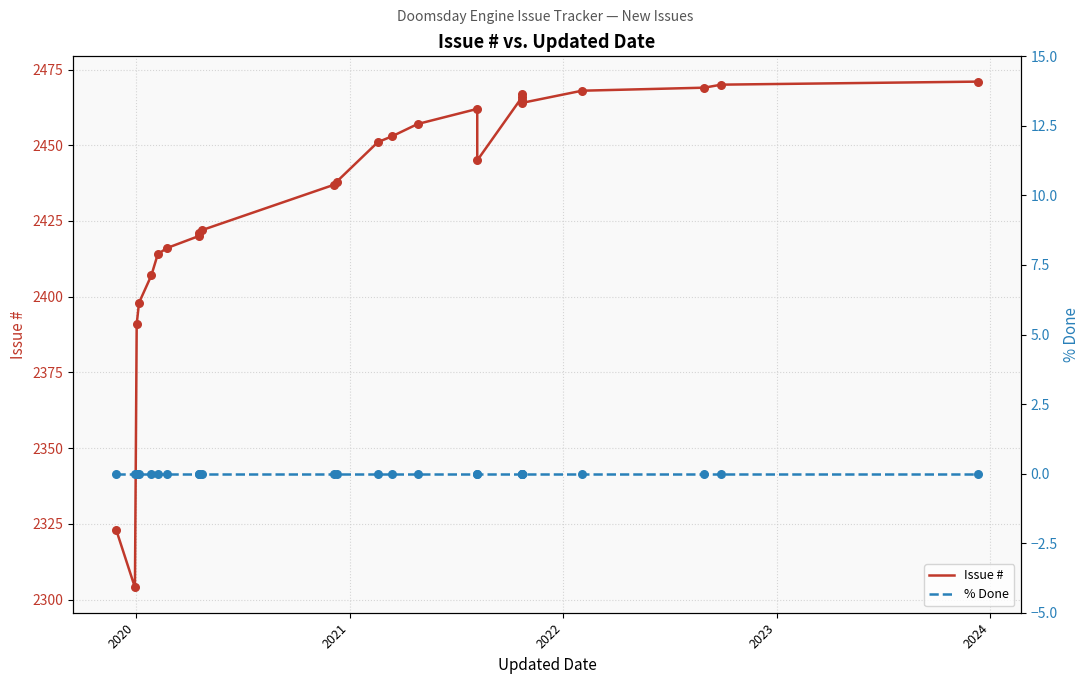

Which series reaches the maximum Y coordinate?

Issue #